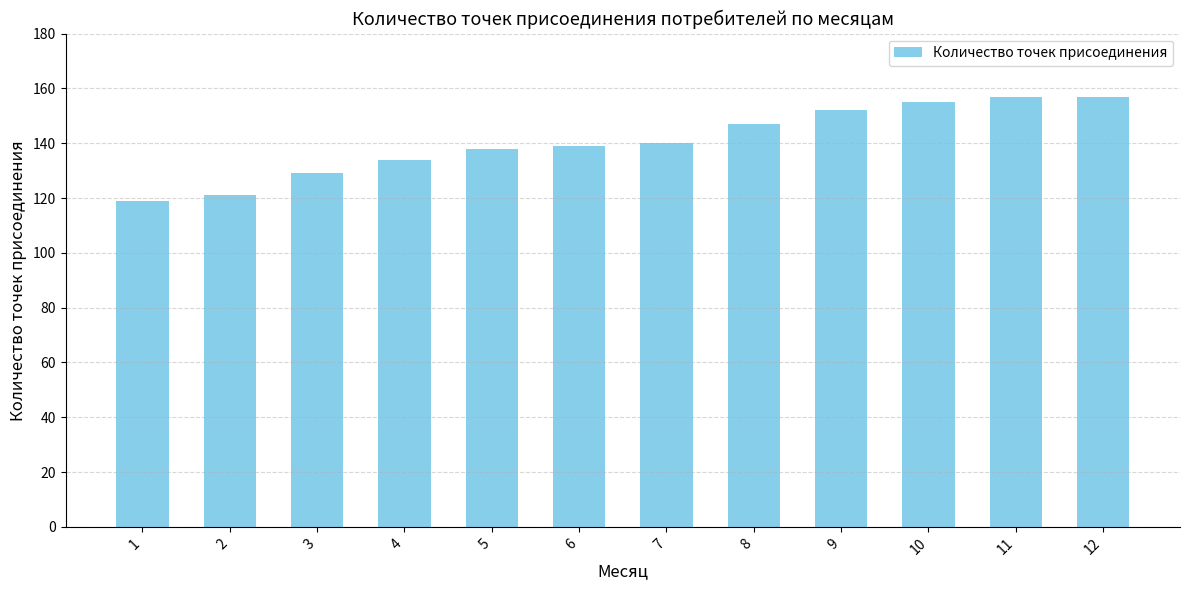

Between 1 and 7, which is larger?

7